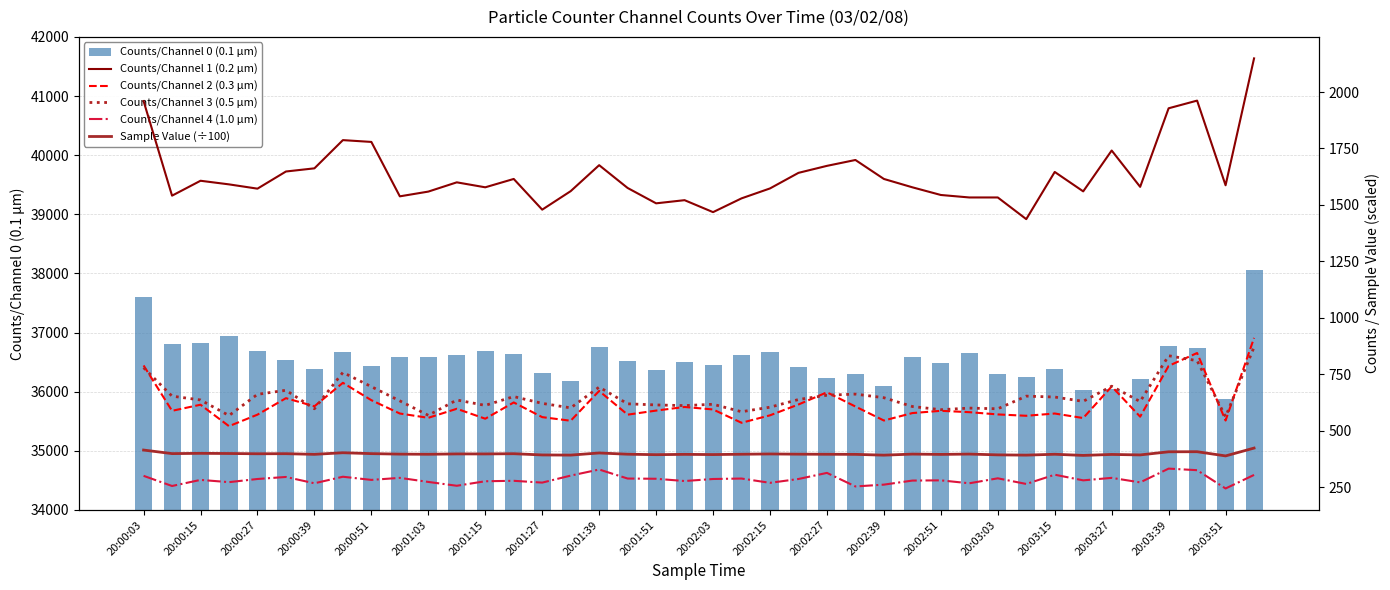

What is the difference between the second highest and second lowest values in the Counts/Channel 0 (0.1 µm) series?

1574